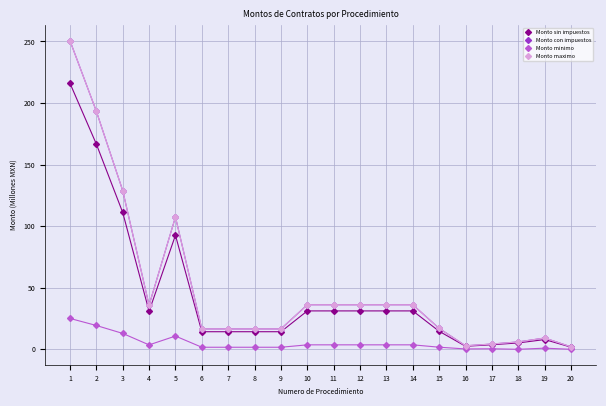

Rank the series at 5 from highest to lowest value.

Monto con impuestos, Monto maximo, Monto sin impuestos, Monto minimo